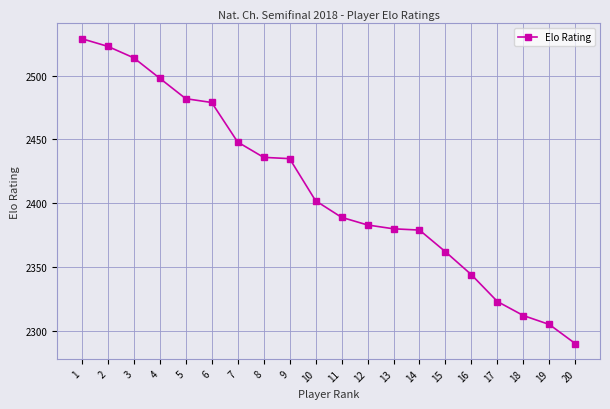

True or false: there are more than 2 points higher than both neighbors.

False